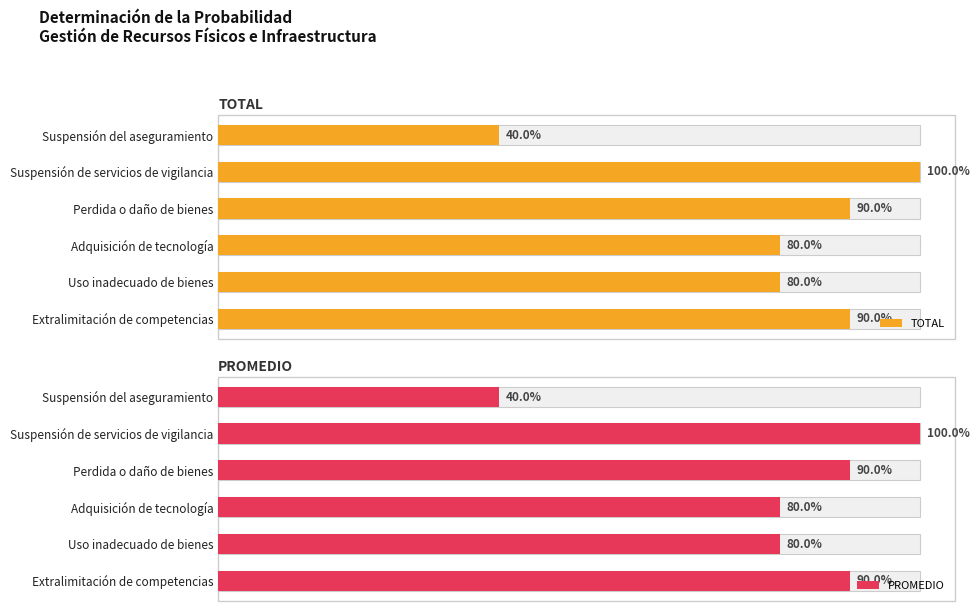

Which series changed the most between Uso inadecuado de bienes and Extralimitación de competencias?

TOTAL